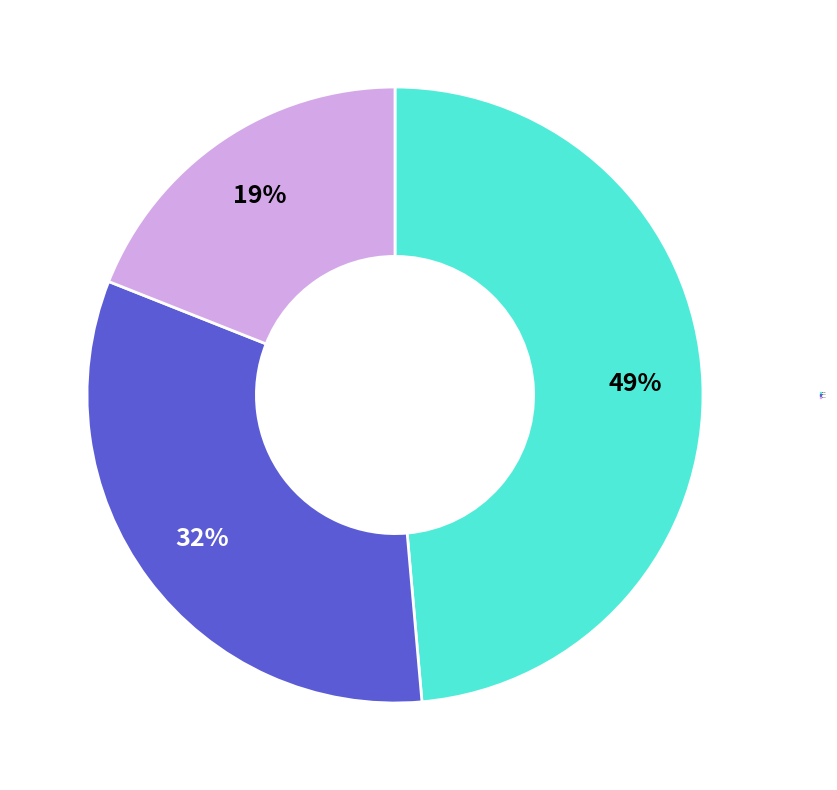

What is the smallest slice in the pie chart?

631532